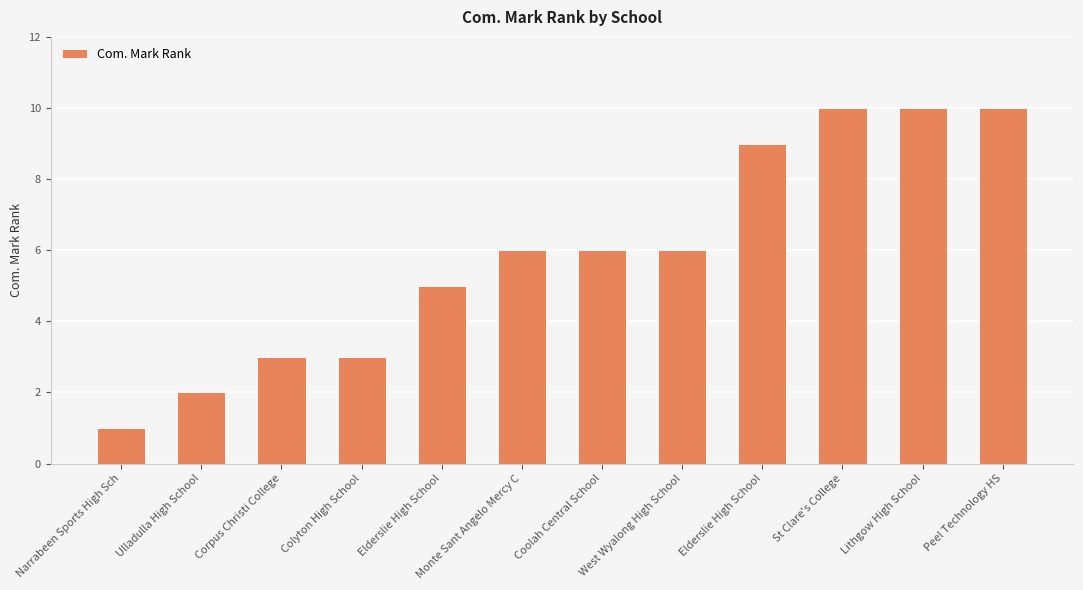

Reading left to right, extract all data points from this chart.

Narrabeen Sports High Sch=1	Ulladulla High School=2	Corpus Christi College=3	Colyton High School=3	Elderslie High School=5	Monte Sant Angelo Mercy C=6	Coolah Central School=6	West Wyalong High School=6	Elderslie High School=9	St Clare's College=10	Lithgow High School=10	Peel Technology HS=10